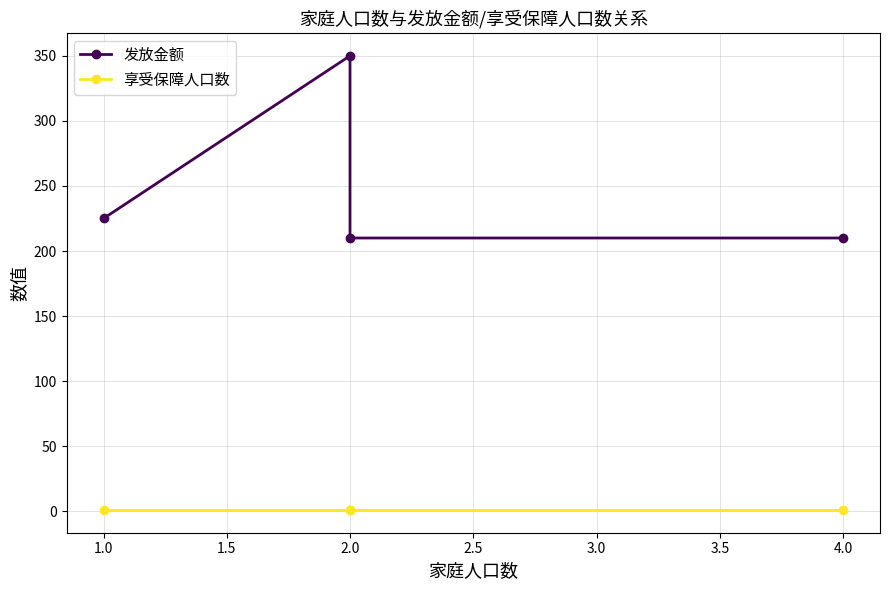

True or false: 发放金额 and 享受保障人口数 cross at least once.

False